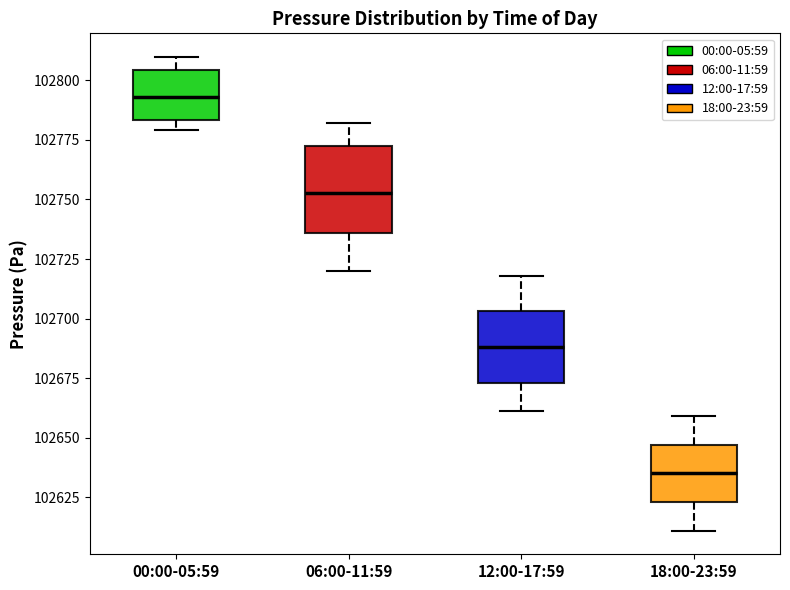

Where is the lower edge of the box for 00:00-05:59 on the y-axis? The values are not printed on the chart, so give them approximately, as read against the axis.

102785